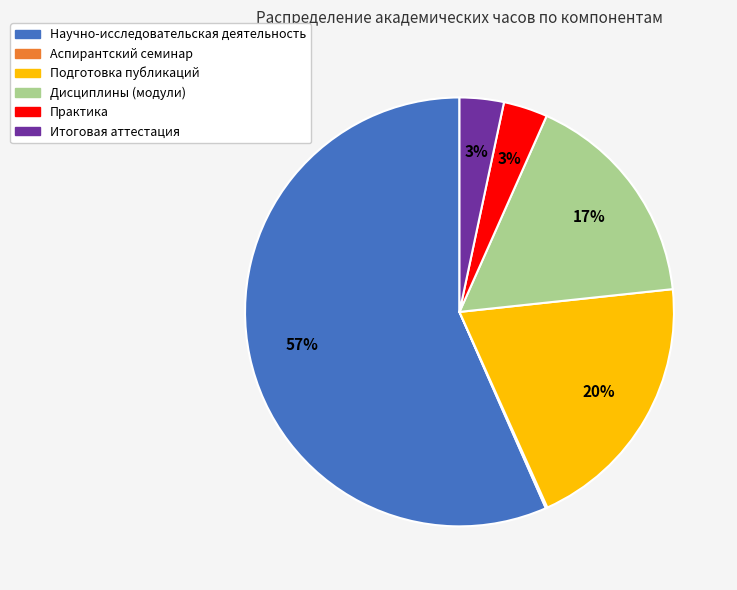

What is the ratio of the value at Дисциплины (модули) to the value at Научно-исследовательская деятельность?

0.3